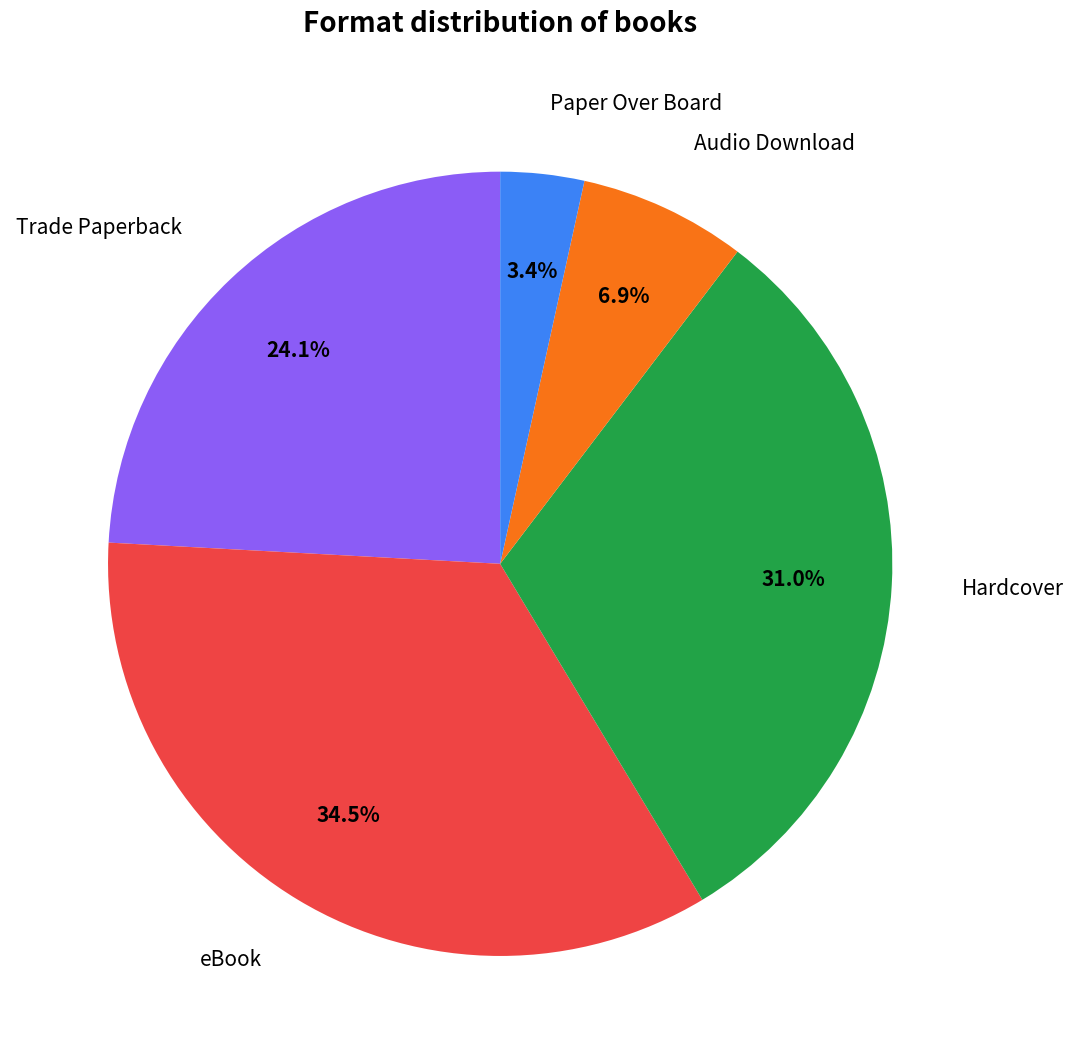

Is there a majority slice in this chart?

No